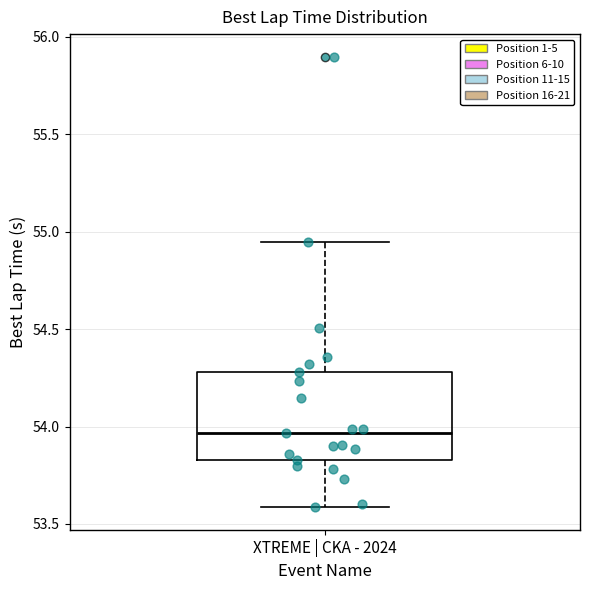

Read this box plot against the y-axis: the position of the median line, the range covered by the box, and the ends of both whiskers. The values are not printed on the chart, so give them approximately, as read against the axis.

median 53.95, box 53.85 to 54.30, whiskers 53.60 to 54.95